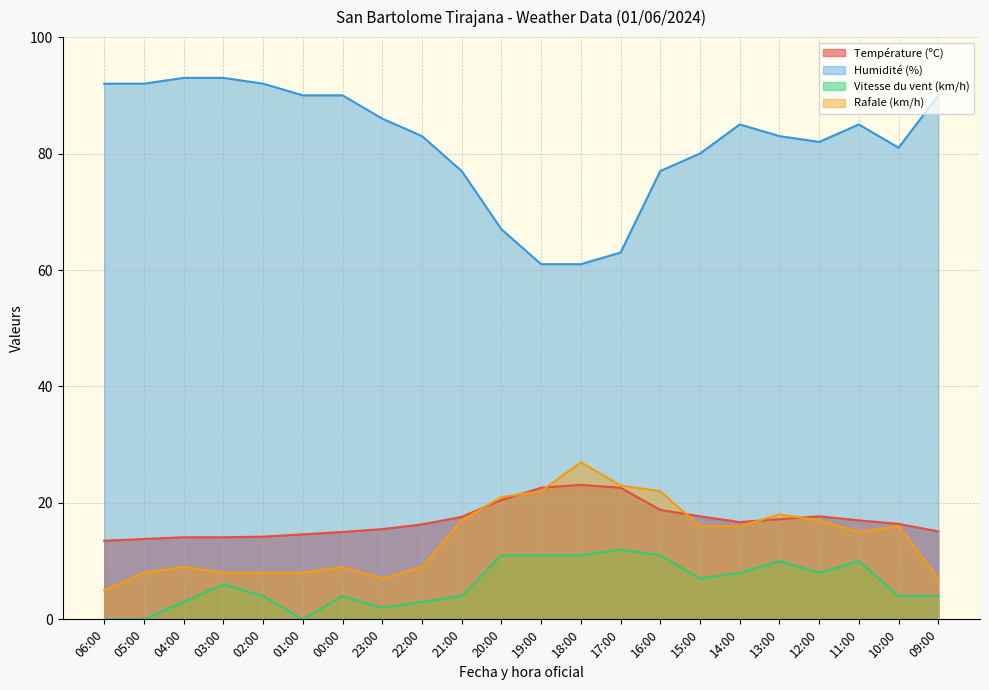

Which series has the largest total across all categories?

Humidité (%)